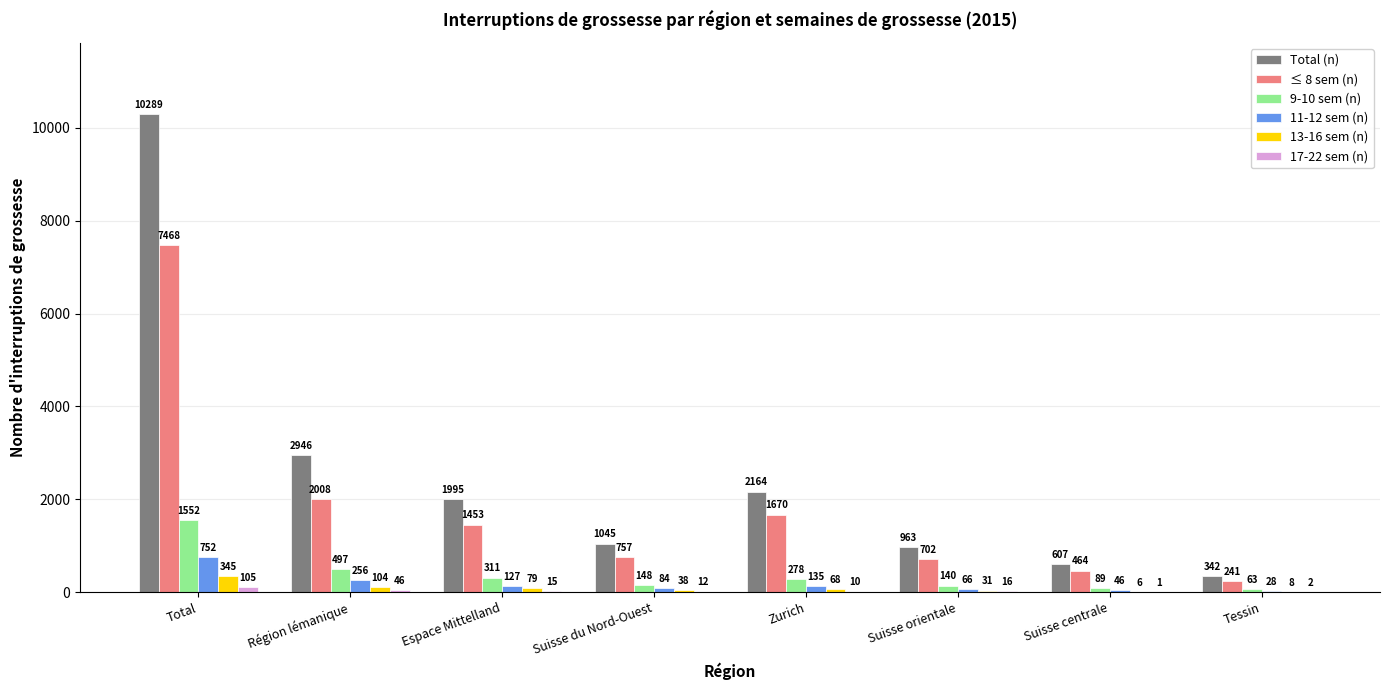

At which category is the sum across all series the highest?

Total